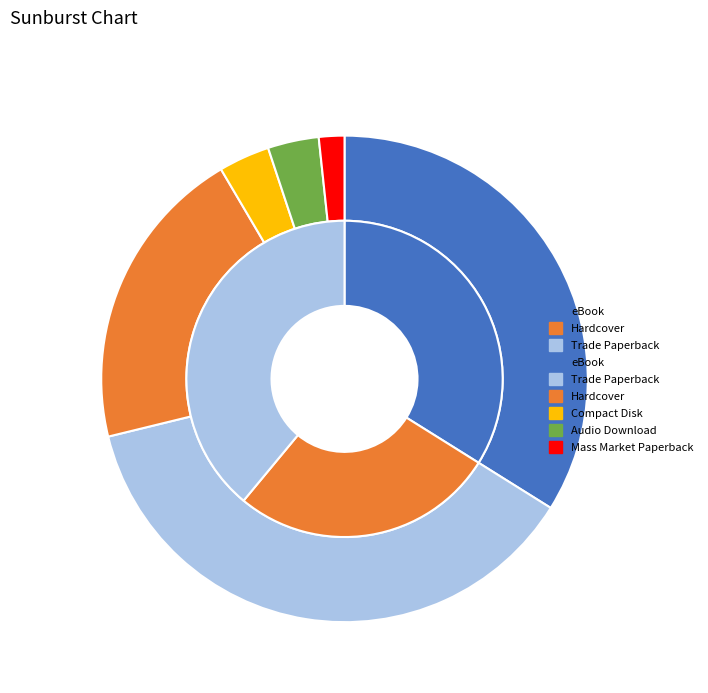

How many segments does this pie chart have?

6